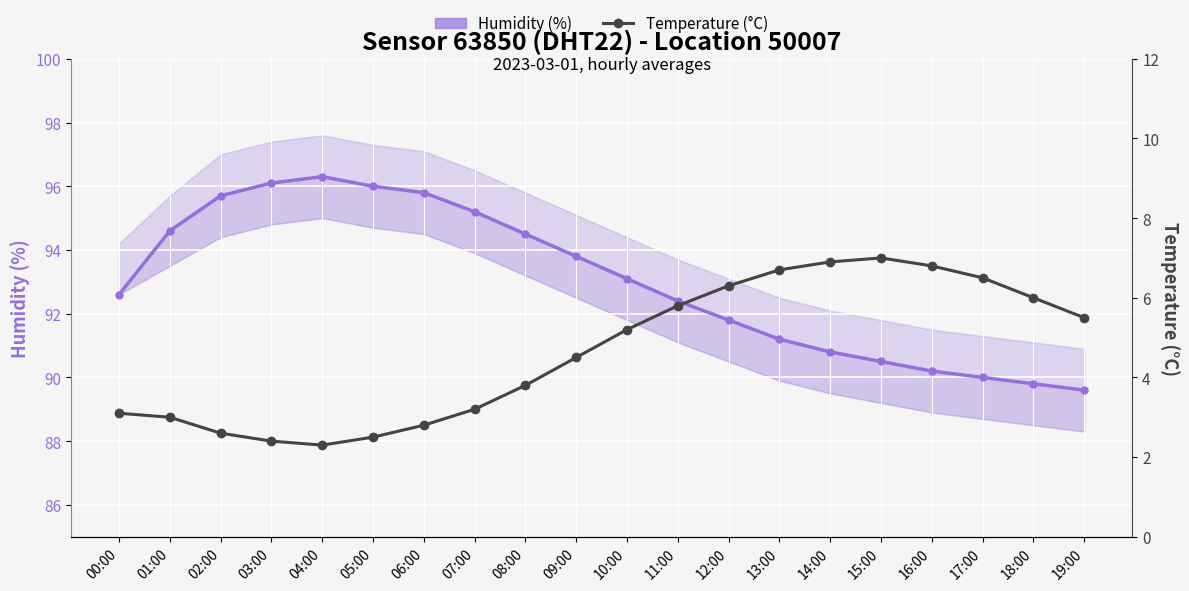

Reading left to right, extract all data points from this chart.

Humidity (%): 92.6	94.6	95.7	96.1	96.3	96.0	95.8	95.2	94.5	93.8	93.1	92.4	91.8	91.2	90.8	90.5	90.2	90.0	89.8	89.6
Temperature (°C): 3.1	3.0	2.6	2.4	2.3	2.5	2.8	3.2	3.8	4.5	5.2	5.8	6.3	6.7	6.9	7.0	6.8	6.5	6.0	5.5